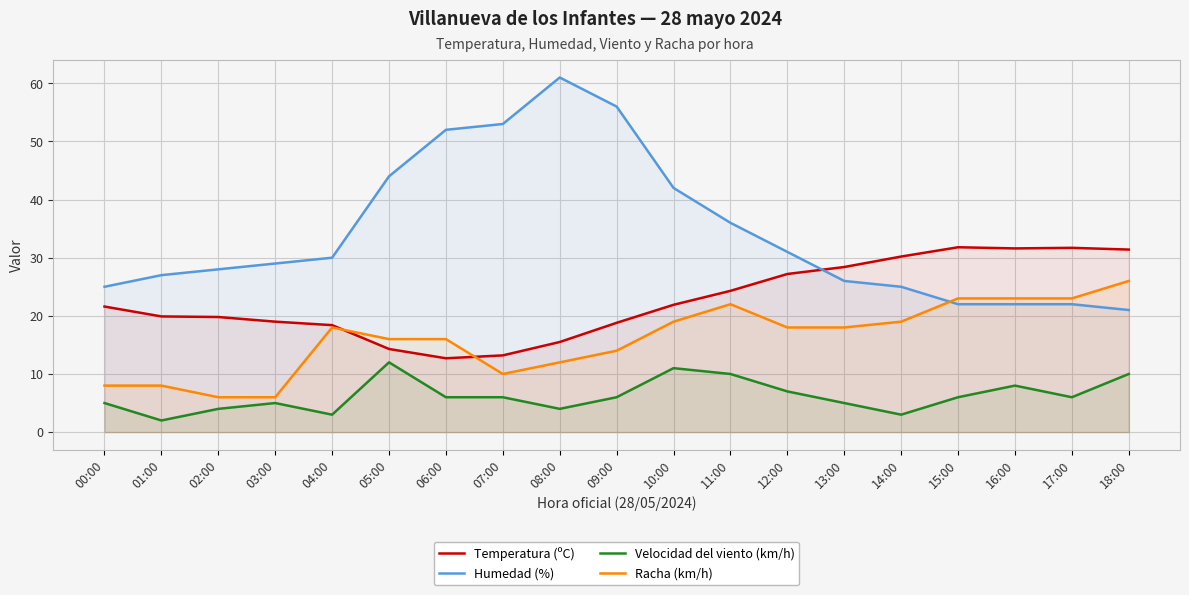

What is the difference between the second highest and second lowest values in the Temperatura (ºC) series?

18.5